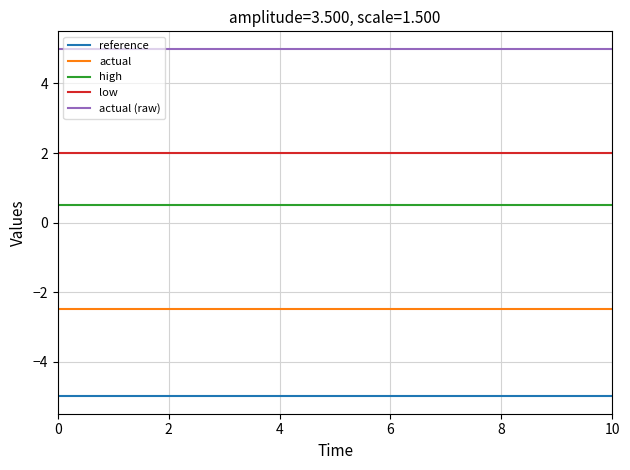

Reading left to right, list all the values displayed in this chart.

reference: -5.0	-5.0	-5.0	-5.0	-5.0	-5.0	-5.0	-5.0	-5.0	-5.0	-5.0	-5.0	-5.0	-5.0	-5.0	-5.0	-5.0	-5.0	-5.0	-5.0
actual: -2.5	-2.5	-2.5	-2.5	-2.5	-2.5	-2.5	-2.5	-2.5	-2.5	-2.5	-2.5	-2.5	-2.5	-2.5	-2.5	-2.5	-2.5	-2.5	-2.5
high: 0.5	0.5	0.5	0.5	0.5	0.5	0.5	0.5	0.5	0.5	0.5	0.5	0.5	0.5	0.5	0.5	0.5	0.5	0.5	0.5
low: 2.0	2.0	2.0	2.0	2.0	2.0	2.0	2.0	2.0	2.0	2.0	2.0	2.0	2.0	2.0	2.0	2.0	2.0	2.0	2.0
actual (raw): 5.0	5.0	5.0	5.0	5.0	5.0	5.0	5.0	5.0	5.0	5.0	5.0	5.0	5.0	5.0	5.0	5.0	5.0	5.0	5.0